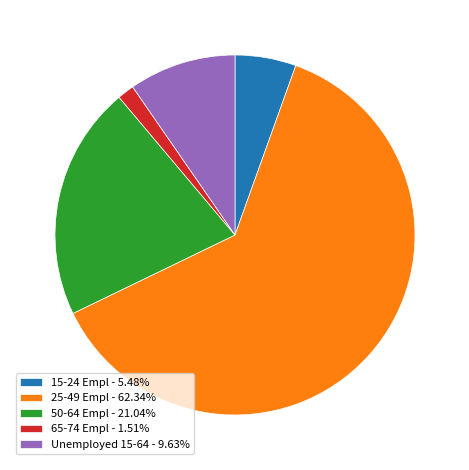

Does 25-49 Empl - 62.34% represent more than half of the total?

Yes